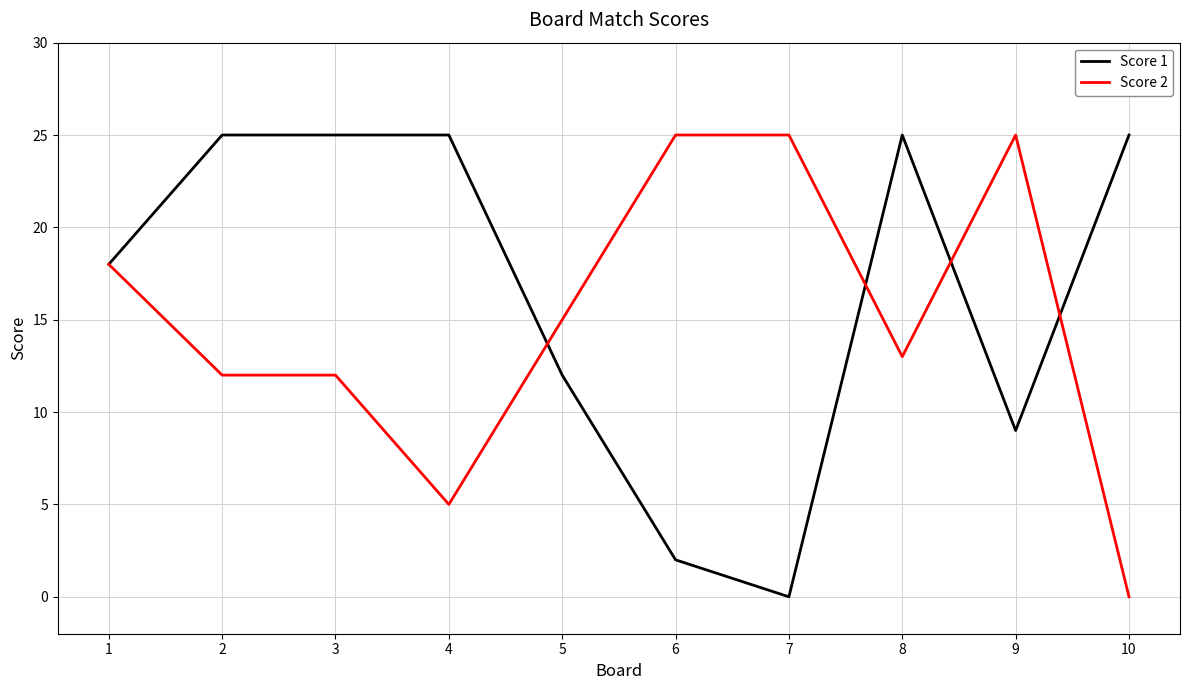

True or false: Score 2 and Score 1 intersect in this chart.

True